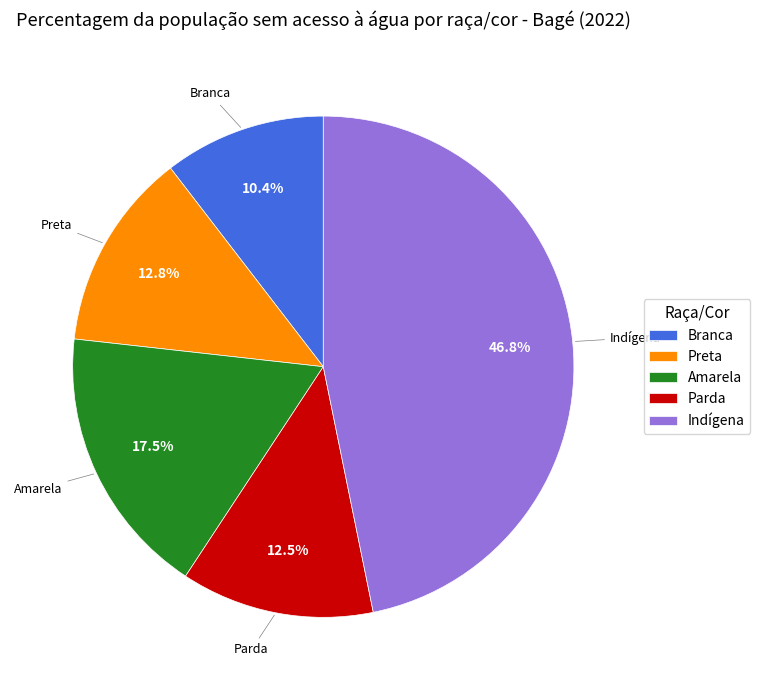

To the nearest percent, what percentage of the pie is Branca?

10%